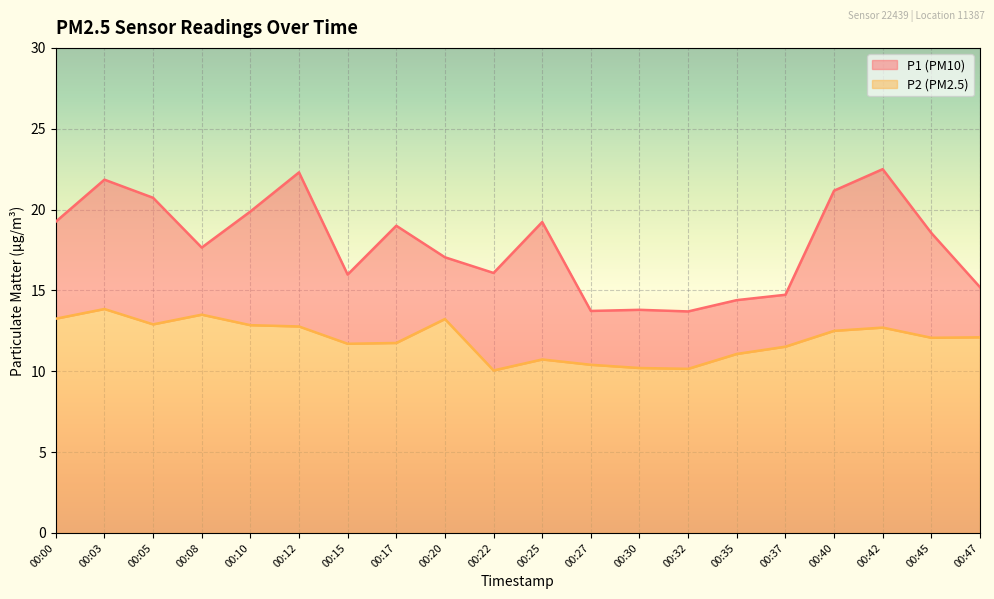

At which label does P1 reach its peak?

00:42